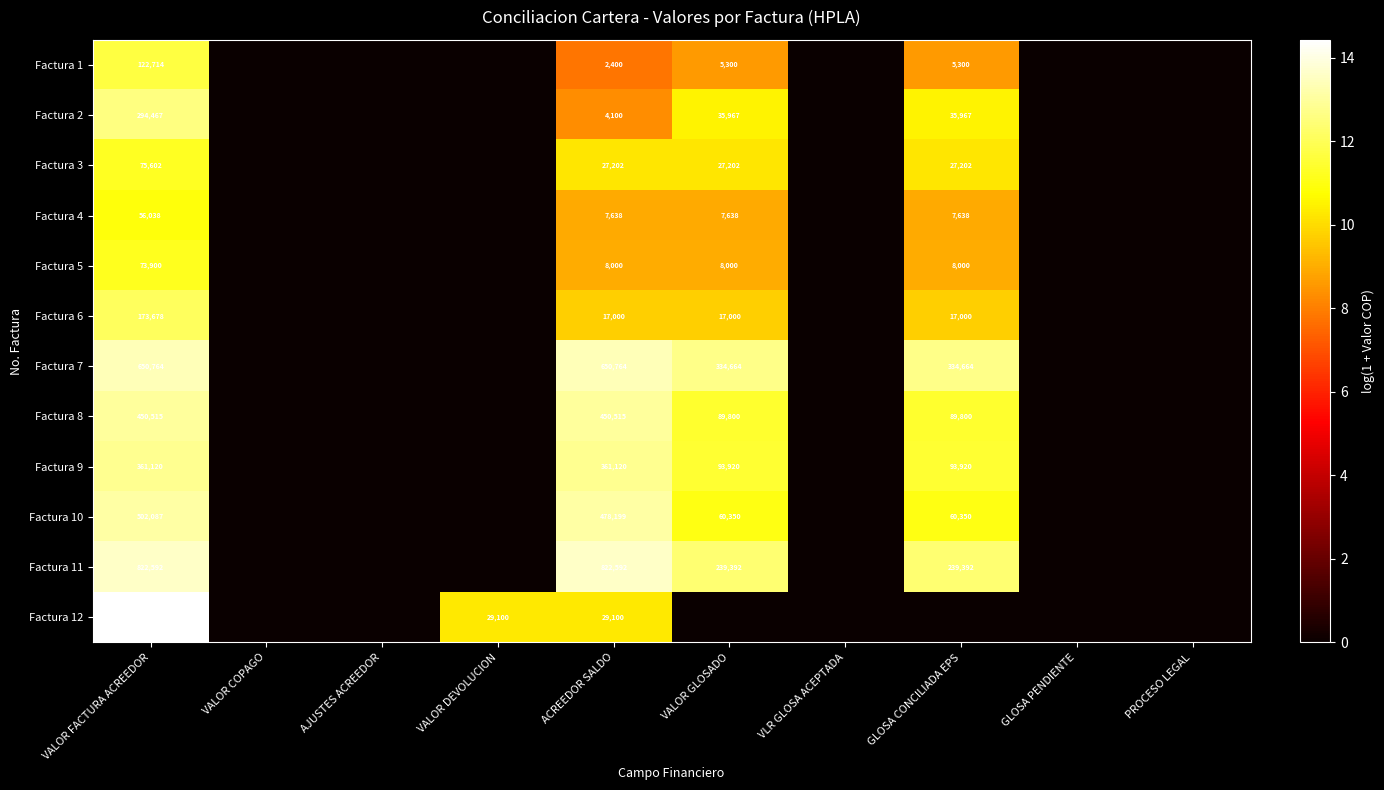

True or false: Factura 4 has a value of 21576 at VALOR FACTURA ACREEDOR.

False